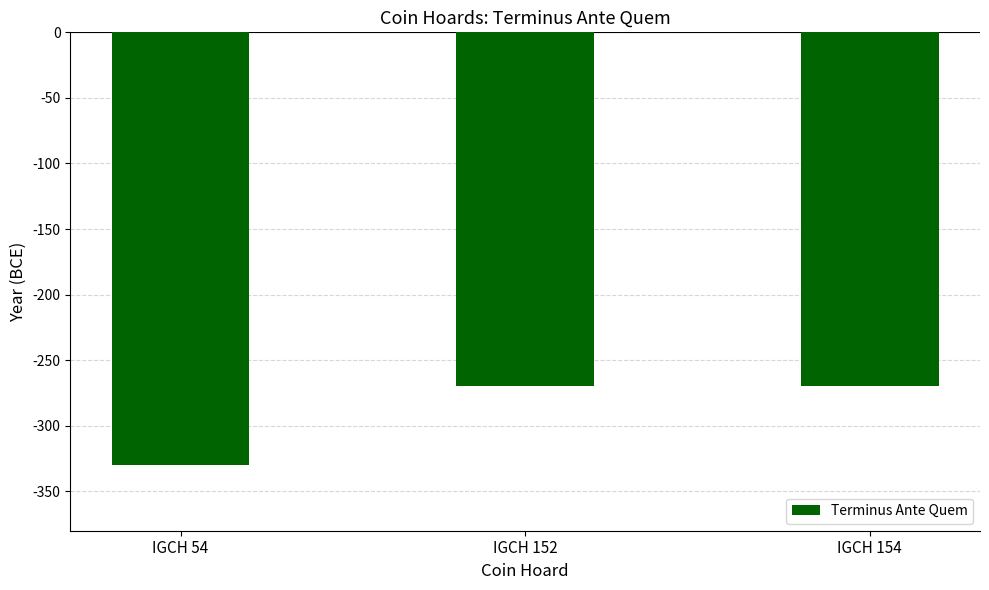

Does the chart contain stacked bars?

No